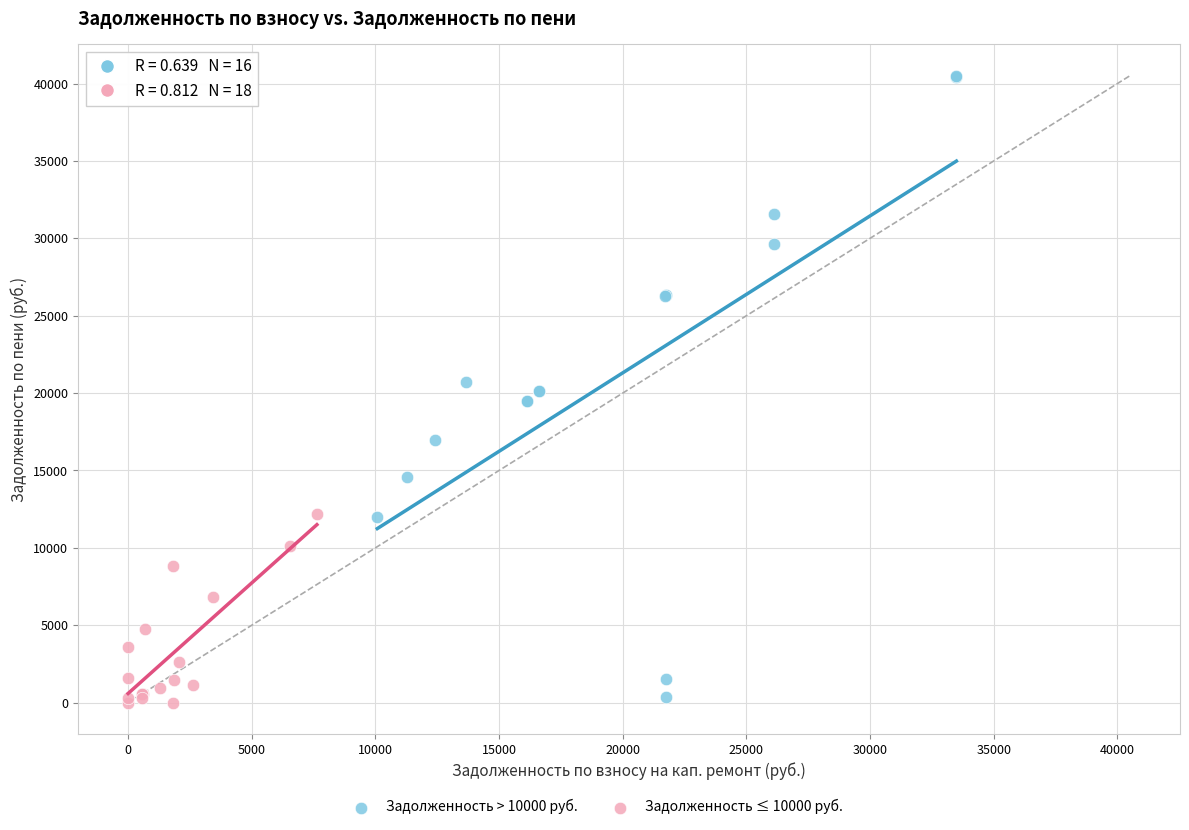

Which series contains the highest Y value?

Задолженность > 10000 руб.